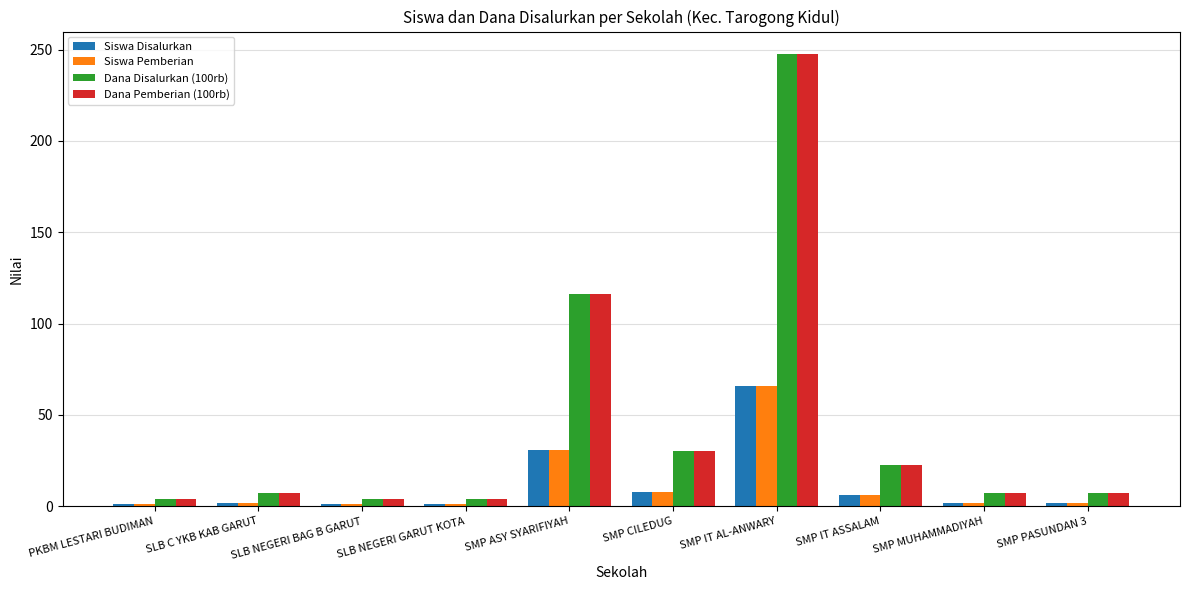

At which label does Siswa Pemberian reach its peak?

SMP IT AL-ANWARY